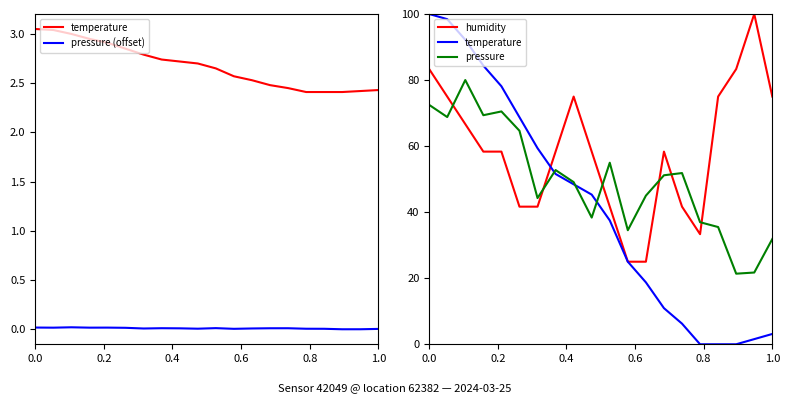

What is the difference between the maximum and minimum values in the temperature series?

100.0